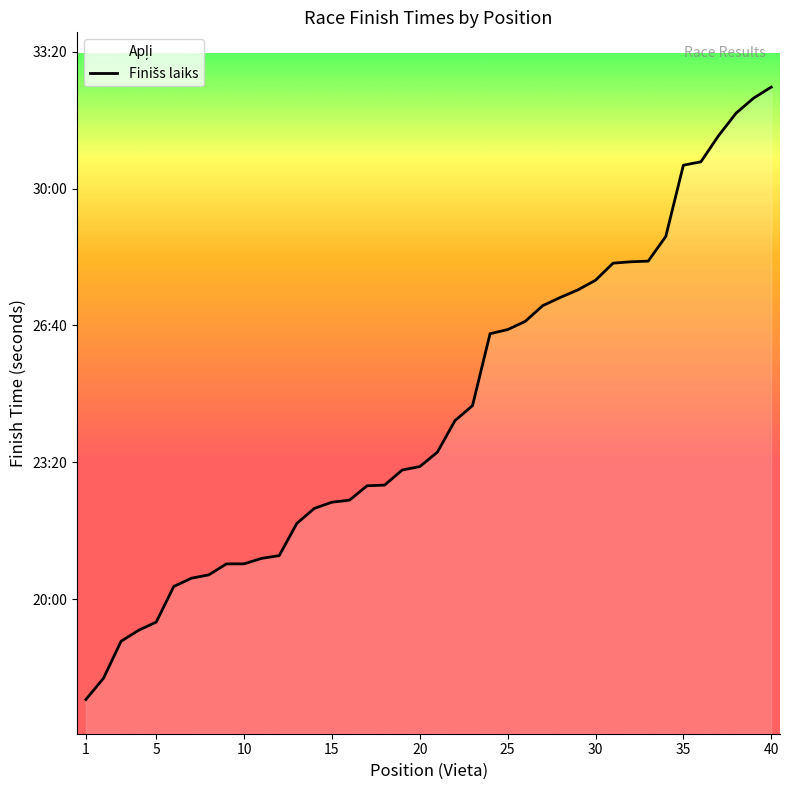

What is the difference between the maximum and second lowest values?

863